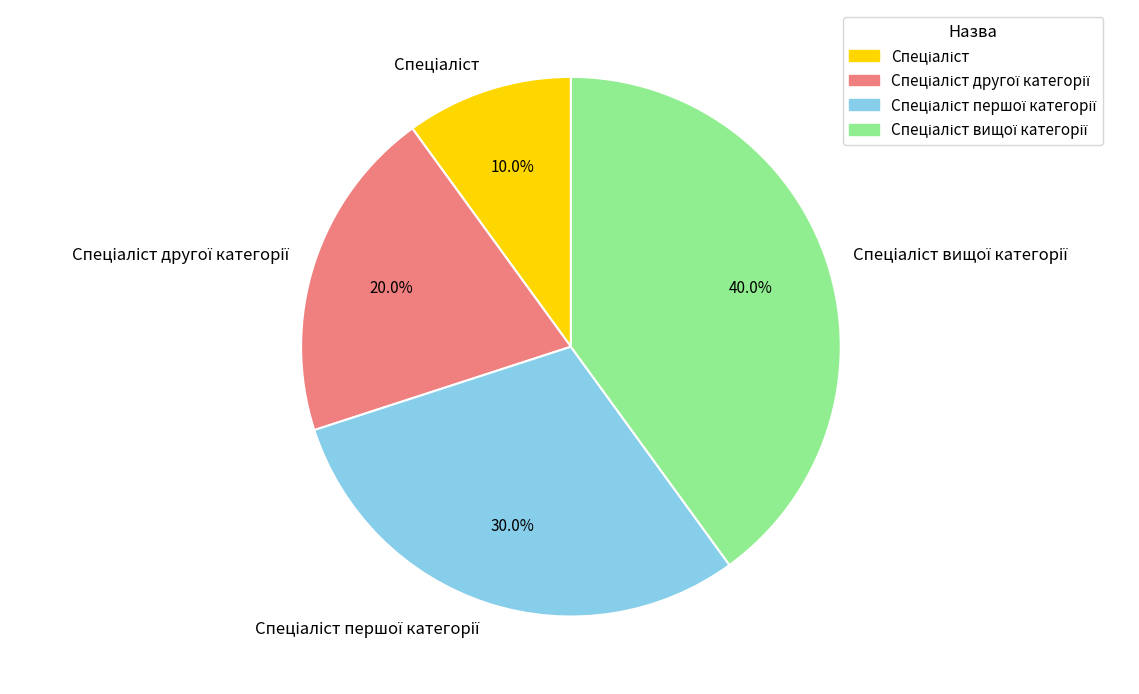

How many slices are in this pie chart?

4